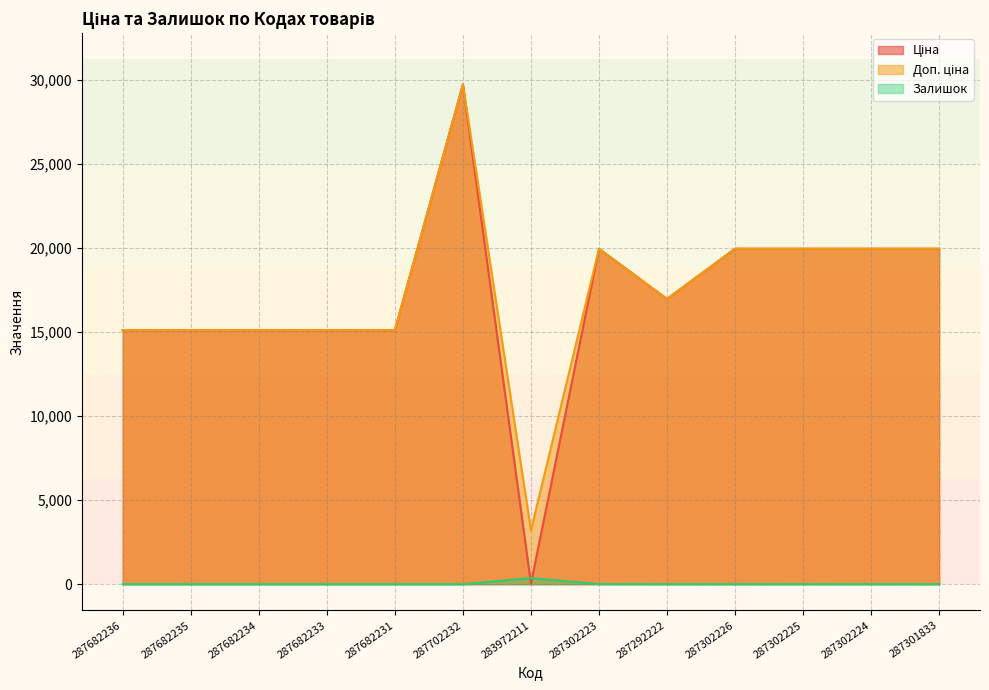

Which series has the largest range (max minus min)?

Ціна